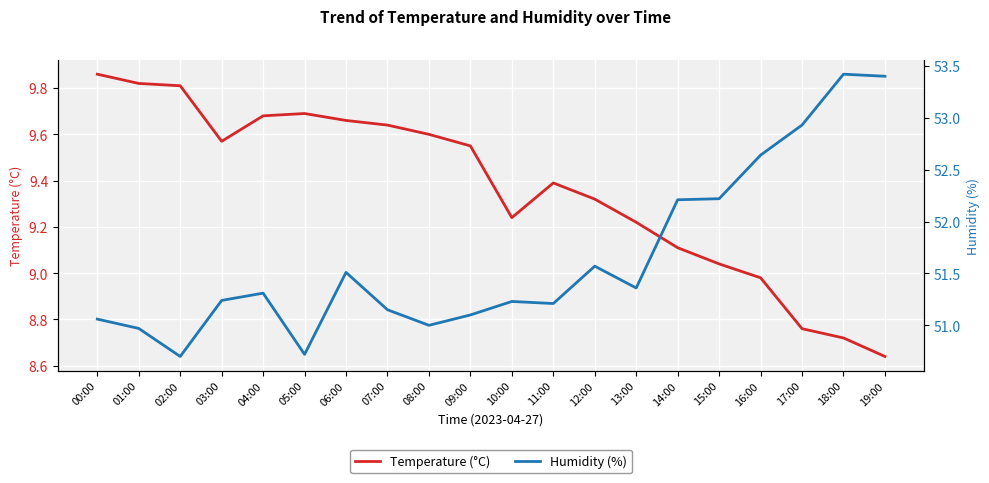

List the series in order of their overall mean, highest first.

Humidity (%), Temperature (°C)